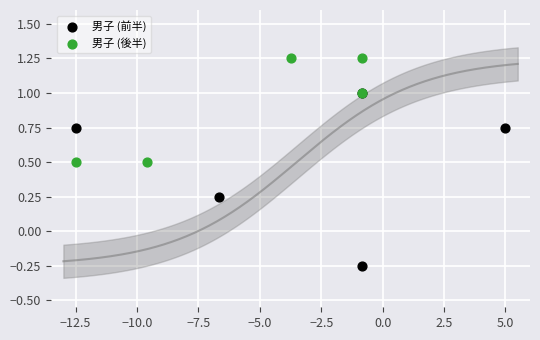

Which series has the largest Y range (max minus min)?

男子 (前半)